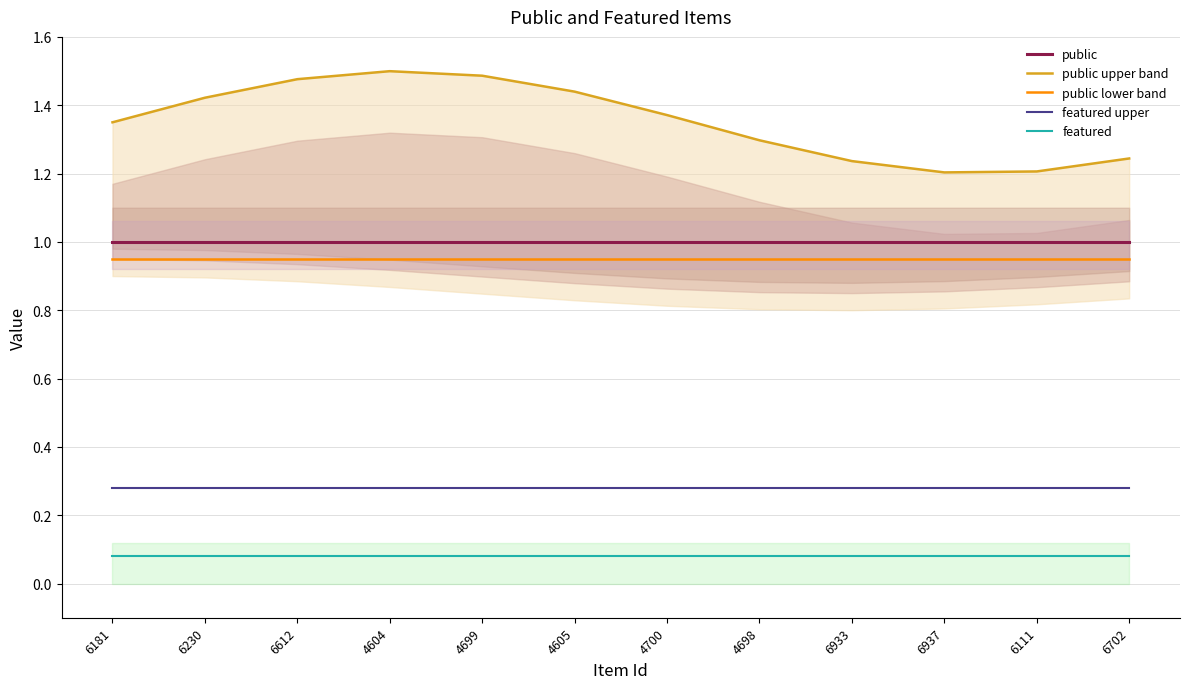

True or false: featured upper and public lower band intersect in this chart.

False